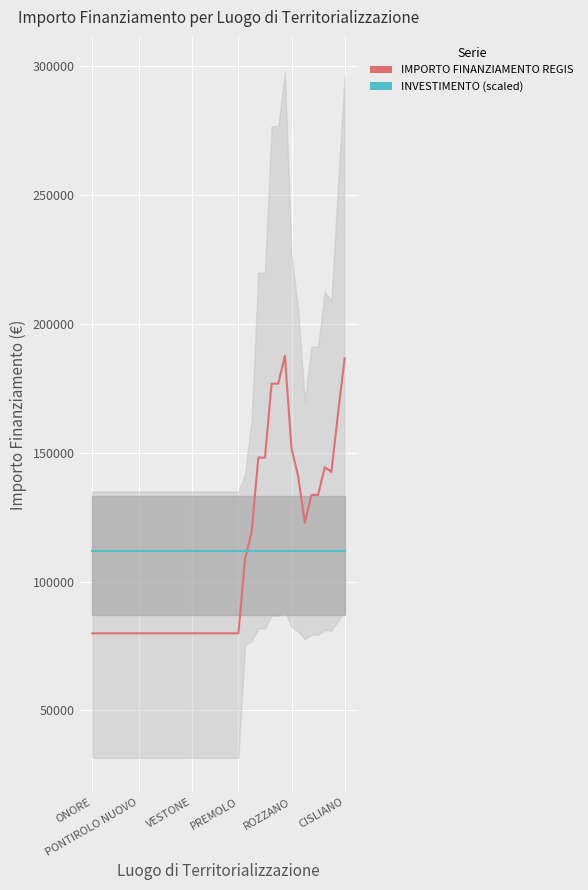

True or false: IMPORTO FINANZIAMENTO REGIS and INVESTIMENTO (scaled) intersect in this chart.

True